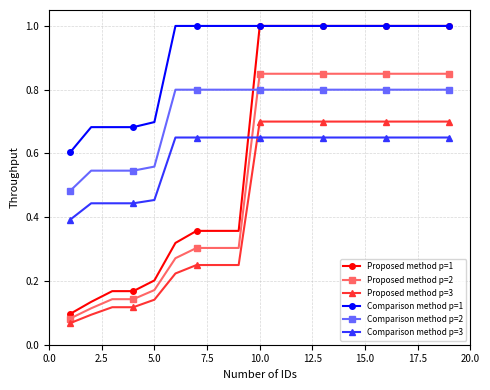

Which series has the largest total across all categories?

Comparison method p=1